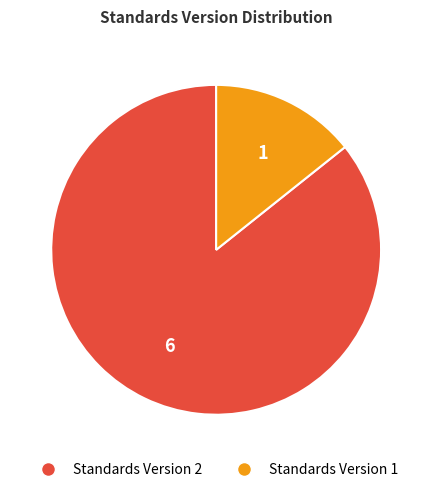

Is there any slice that represents more than half of the pie?

Yes